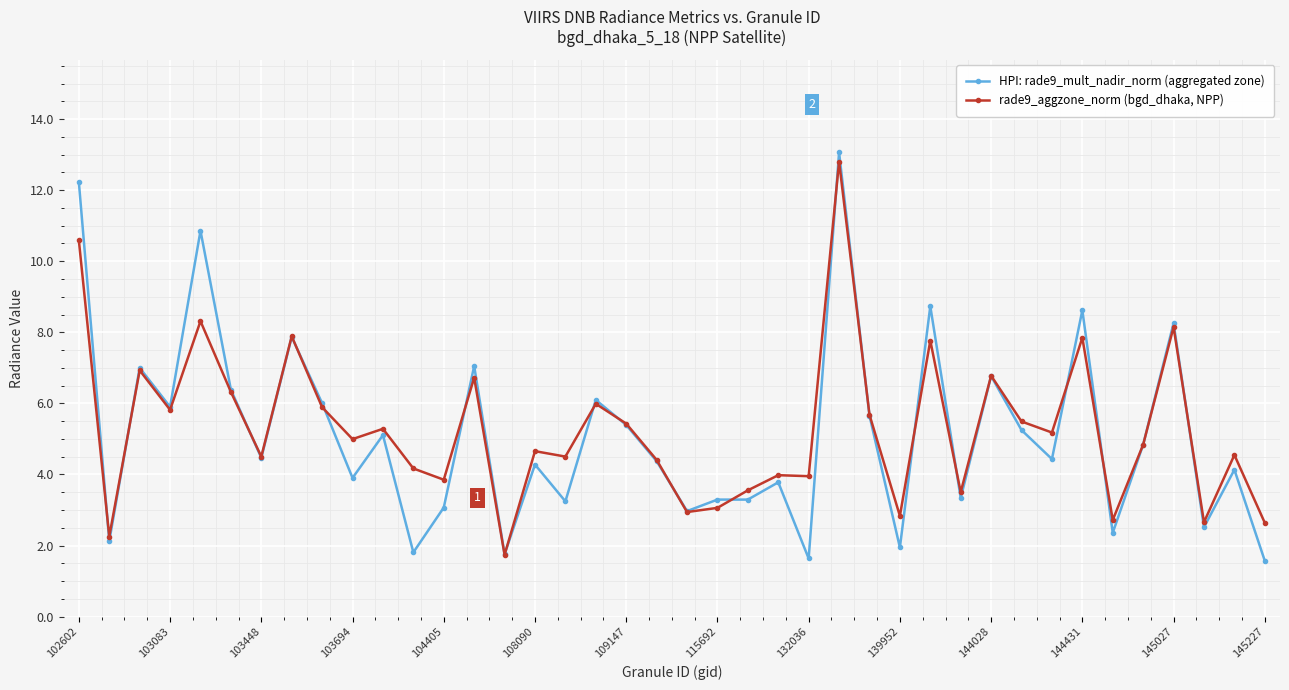

True or false: rade9_aggzone_norm (bgd_dhaka, NPP) has more than 0 interior local peaks.

True